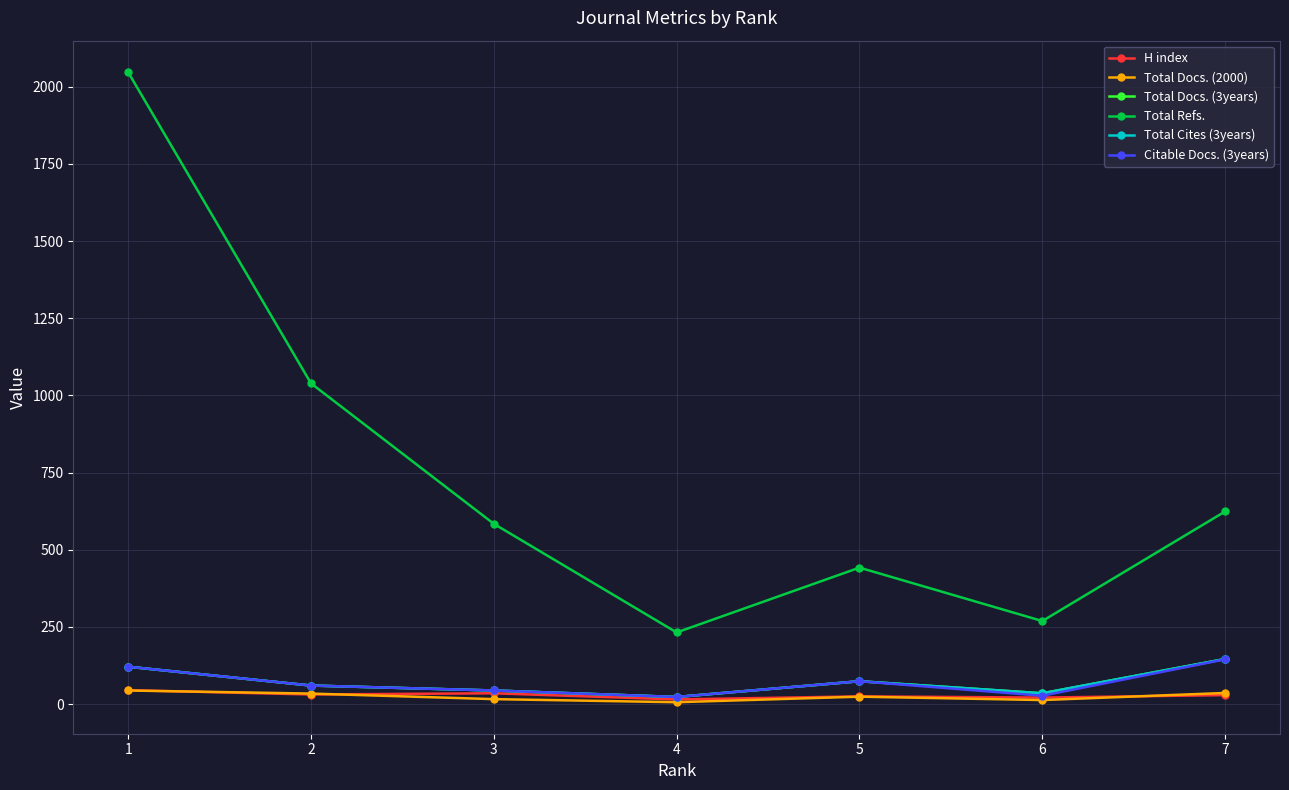

Which category has the highest value across all series?

1